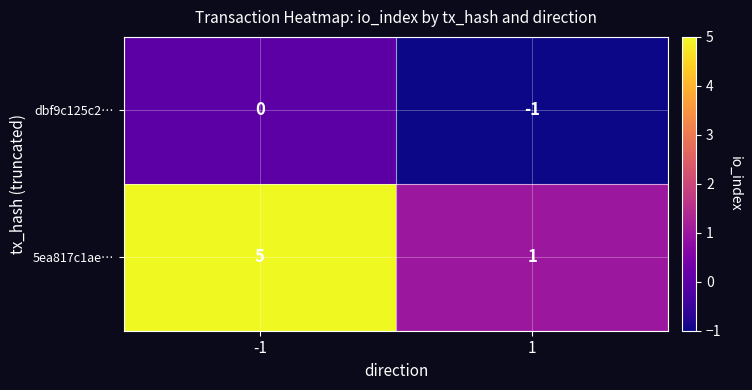

Which series has the widest spread of values?

5ea817c1ae…